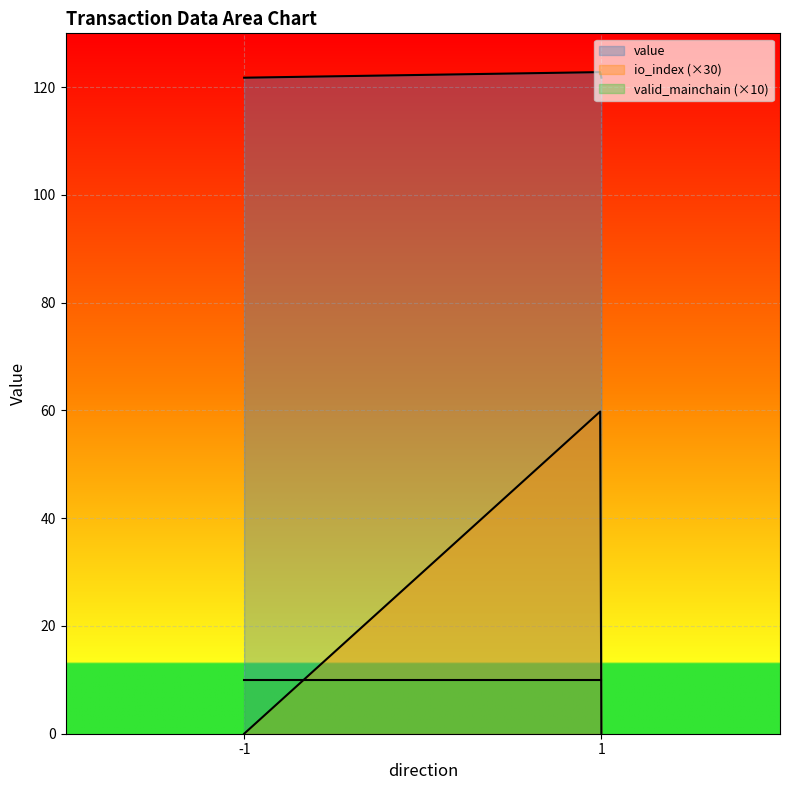

Which category has the highest value in the valid_mainchain series?

-1